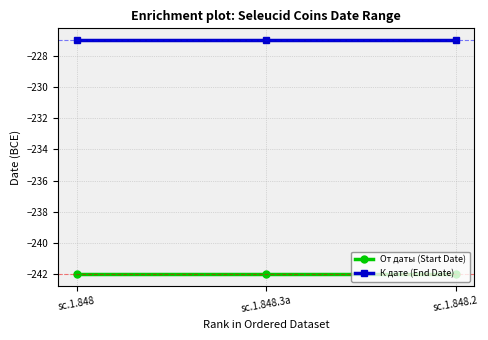

What is the lowest value of the От даты (Start Date) series?

-242